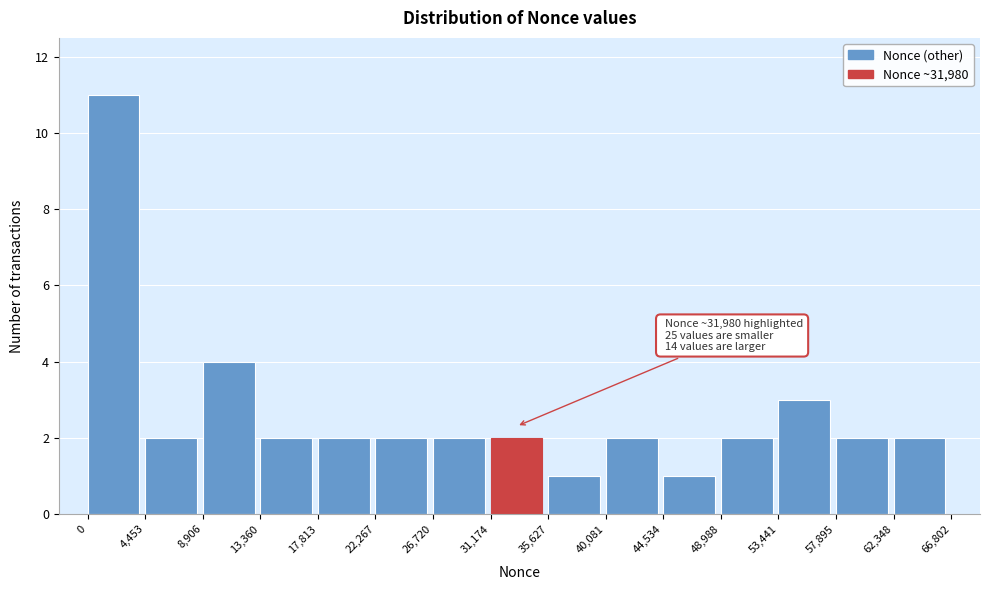

Which range on the x-axis has the tallest bar?

0 to 4,453